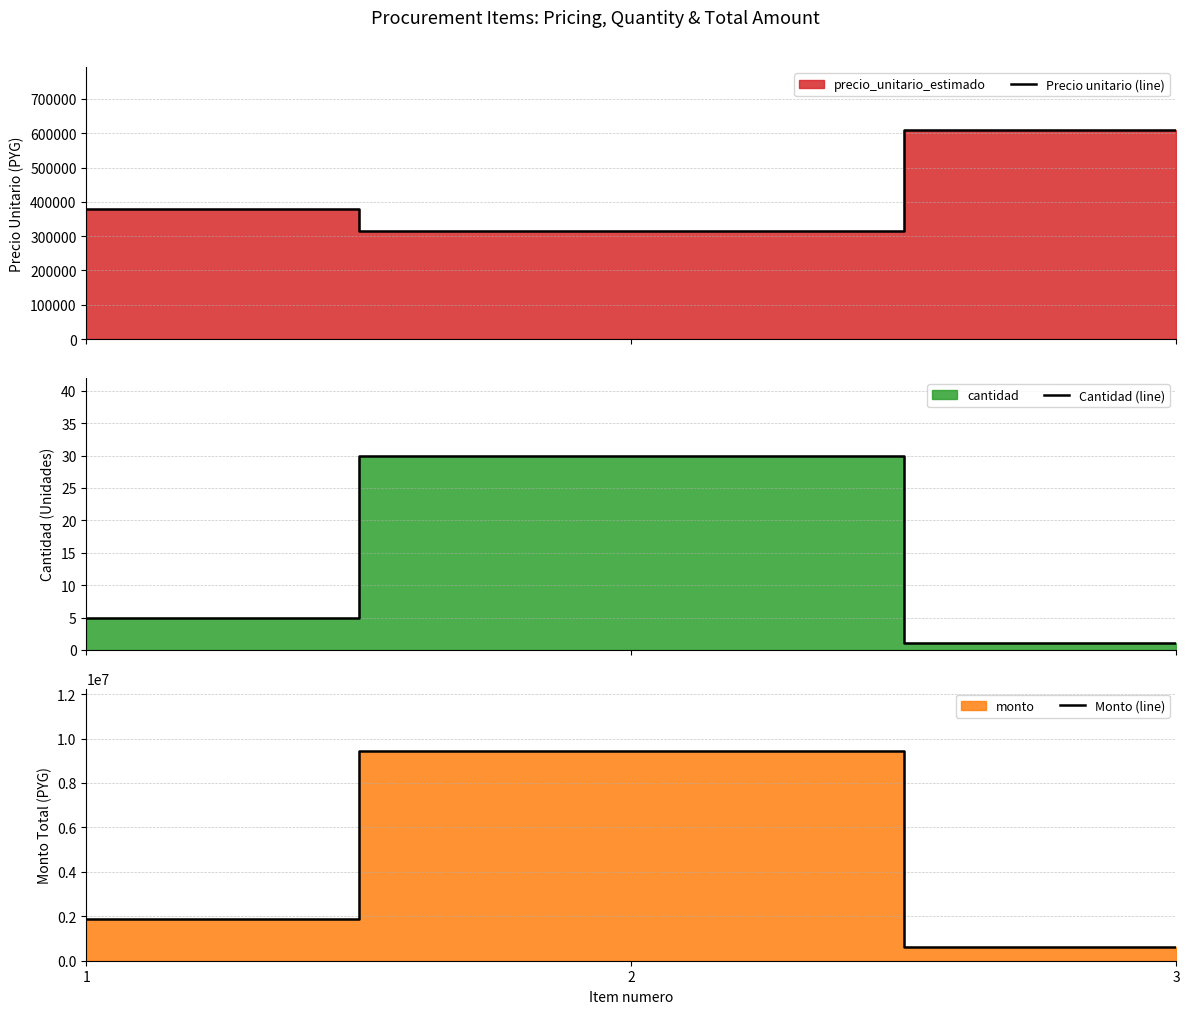

How many data points in Cantidad (line) are less than 5?

1